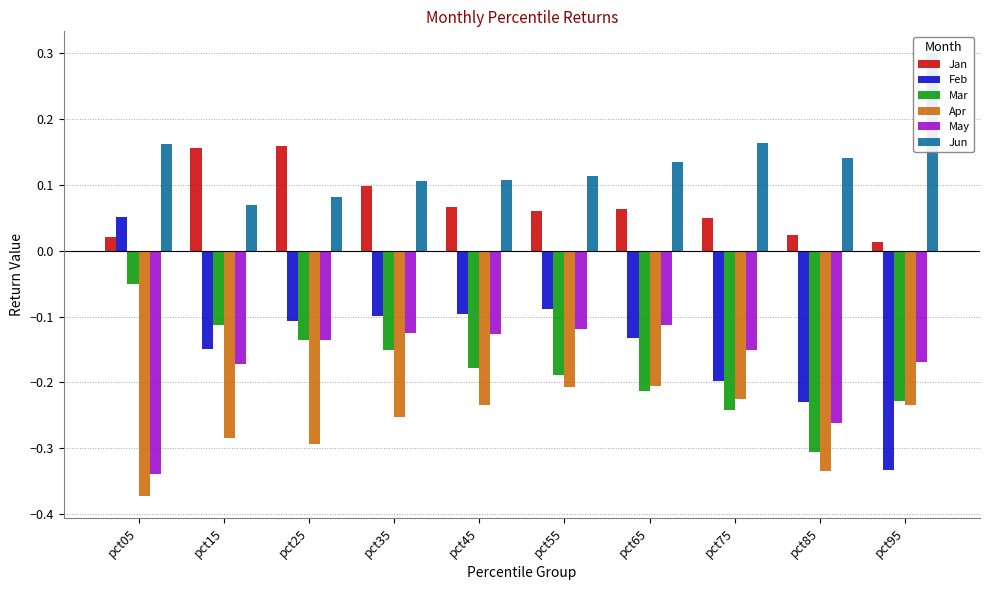

How many bars are there in each group?

6